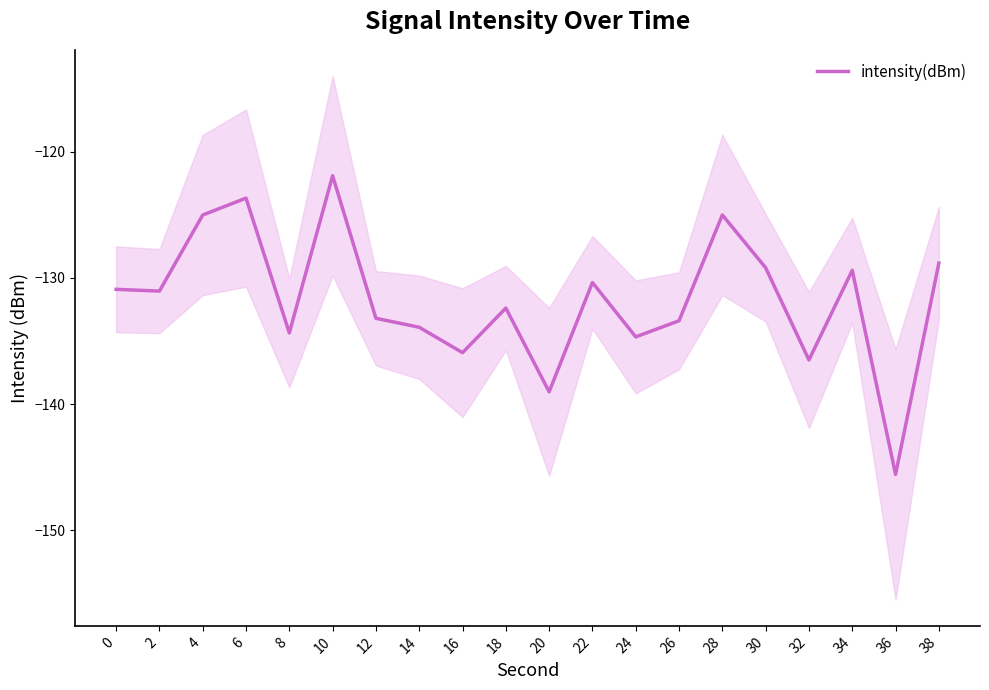

List the labels in order of value, smallest first.

36, 20, 32, 16, 24, 8, 14, 26, 12, 18, 2, 0, 22, 34, 30, 38, 4, 28, 6, 10